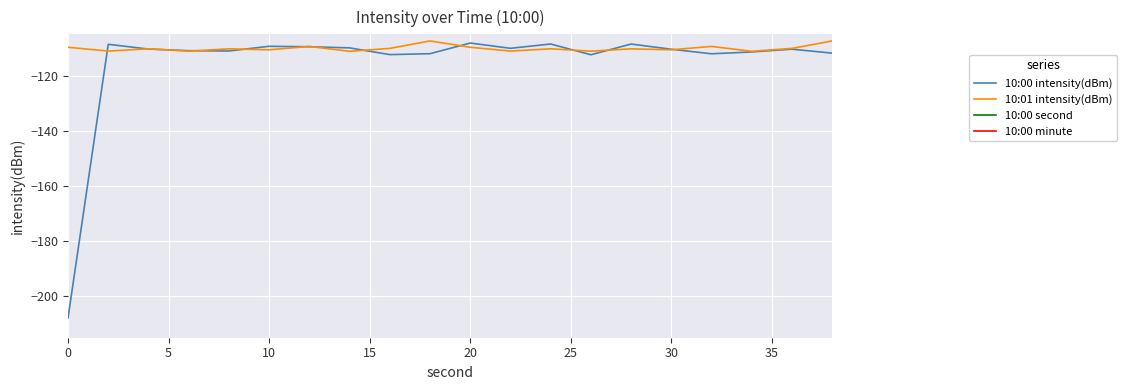

What is the difference between the second highest and minimum values in the 10:00 second series?

36.0